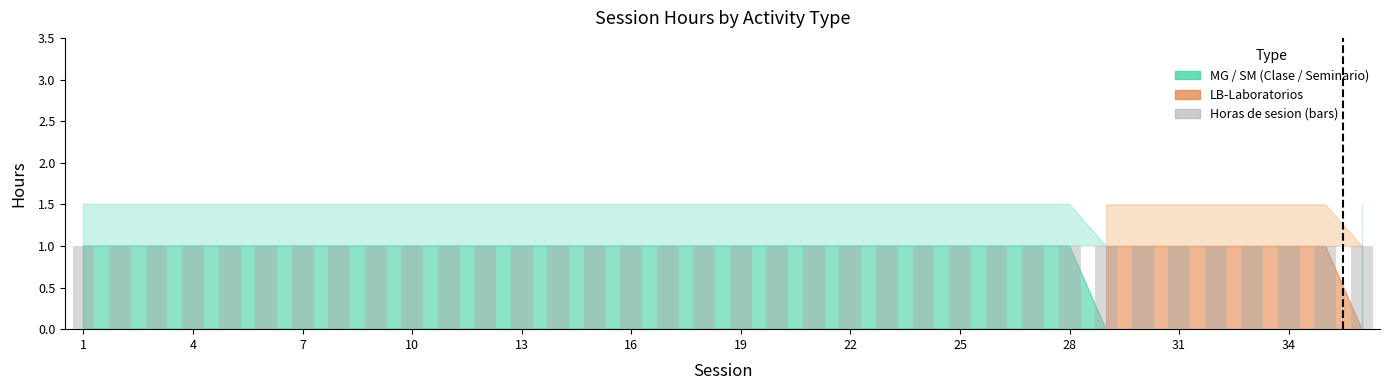

Are the bars grouped side by side (vs. stacked)?

Yes